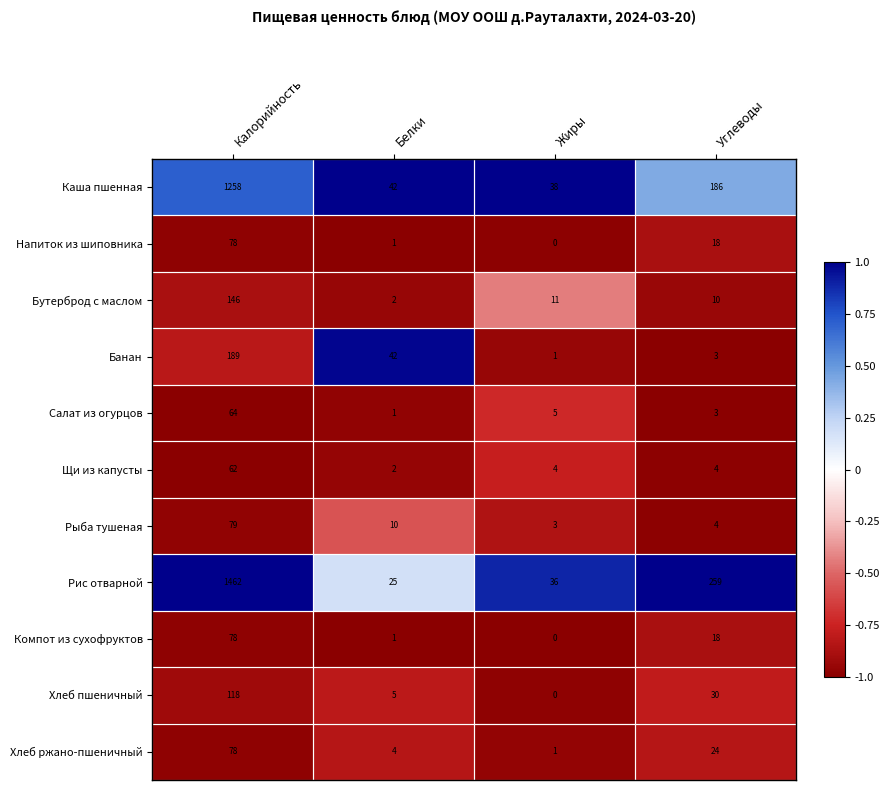

Read the Каша пшенная value at Белки.

42